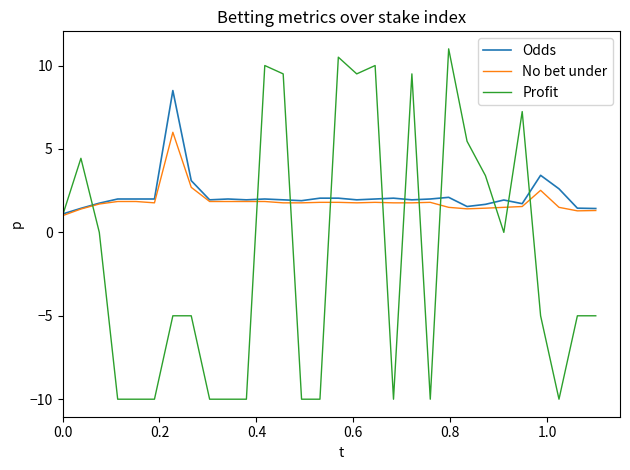

Which series has the largest range (max minus min)?

Profit